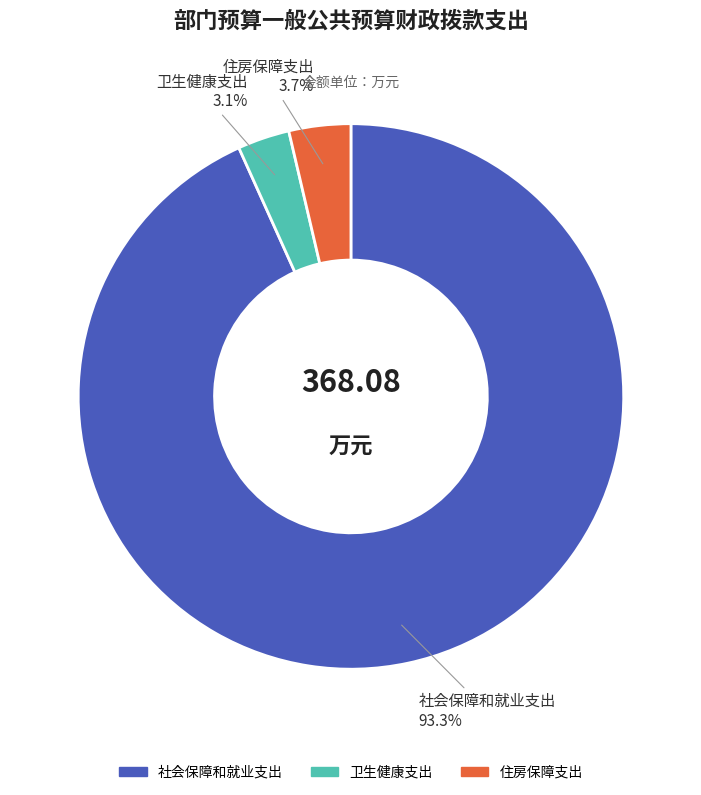

Which slice is the largest?

社会保障和就业支出